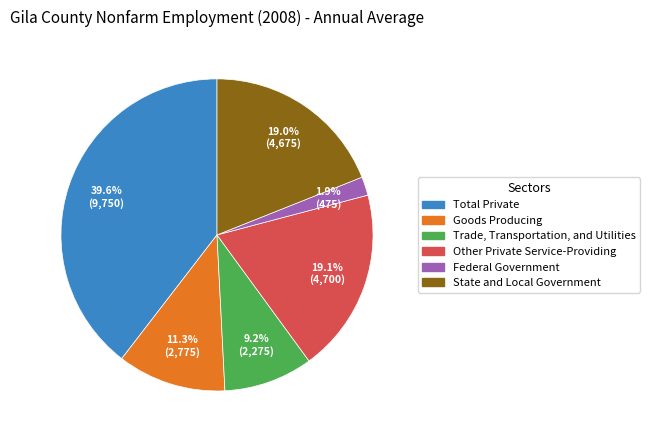

Between State and Local Government and Goods Producing, which is larger?

State and Local Government